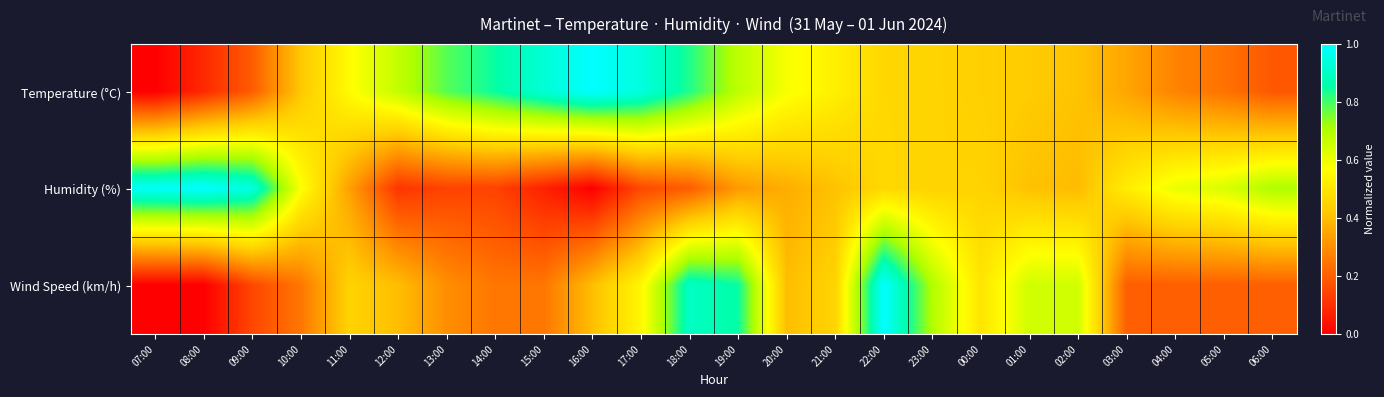

Which series has the widest spread of values?

Temperature (°C)